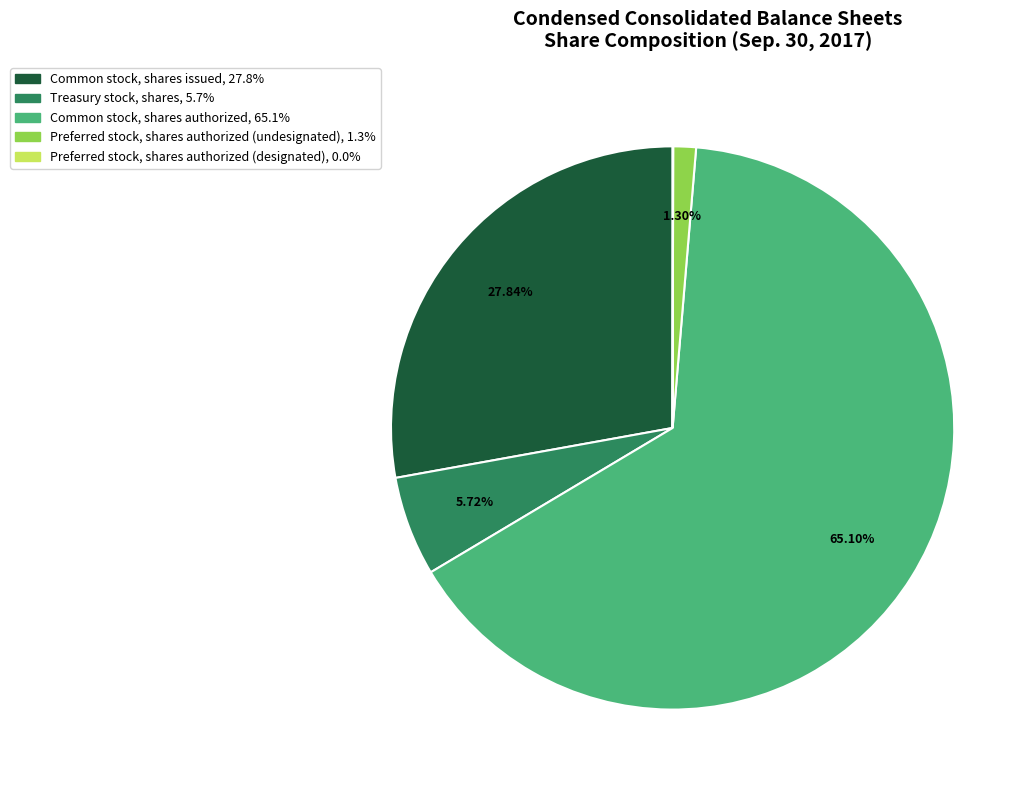

Combined, do Common stock, shares authorized and Treasury stock, shares account for over 50%?

Yes